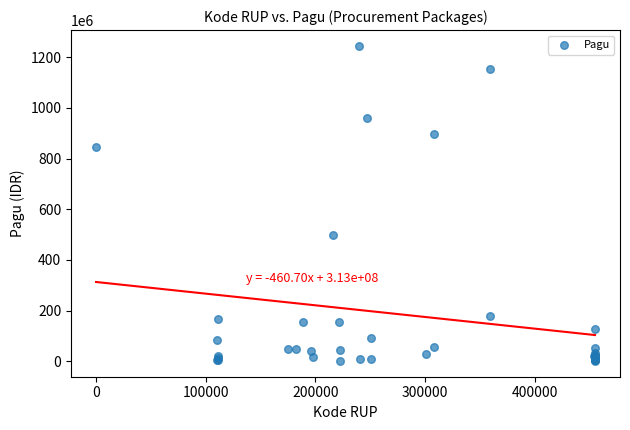

What Y value in the scatter plot is closest to 622840000?

499932000